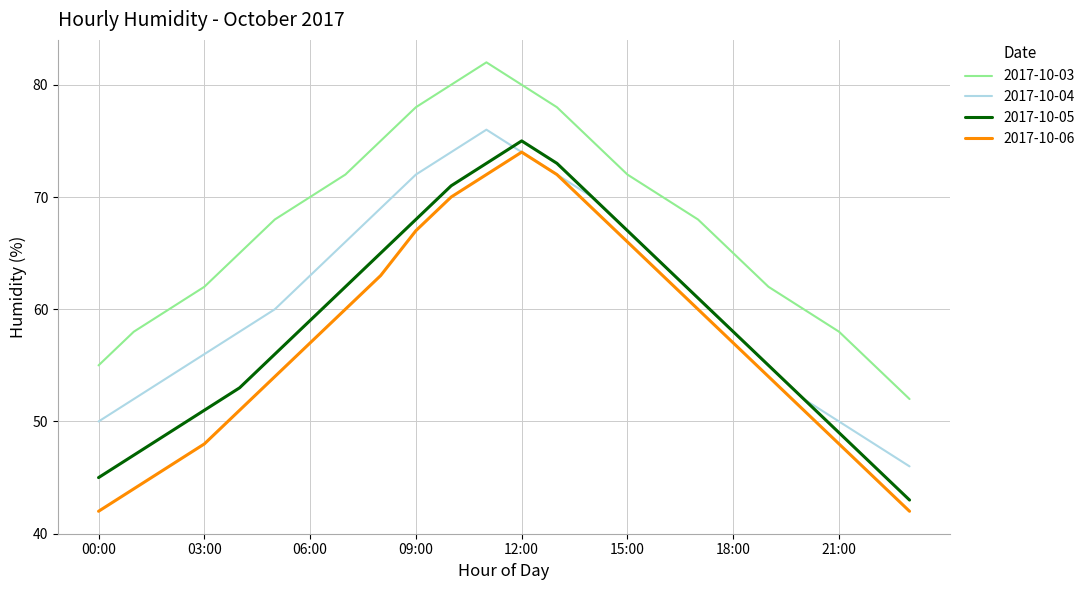

How many lines are shown in the chart?

4